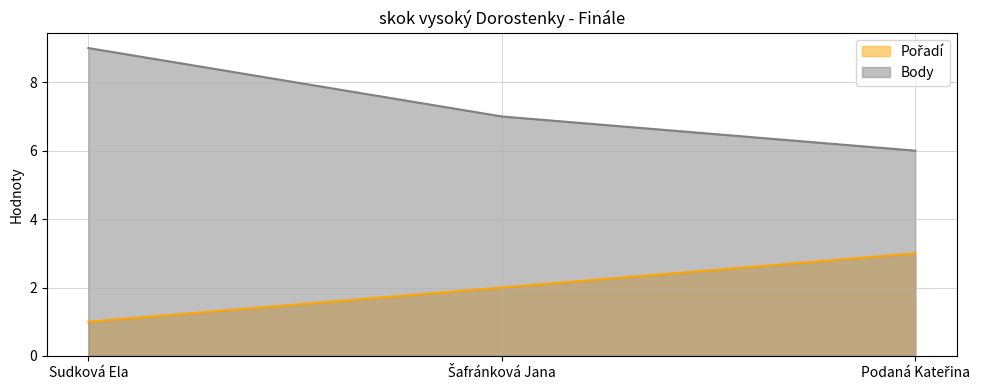

What is the sum of the Body values at Podaná Kateřina and Sudková Ela?

15